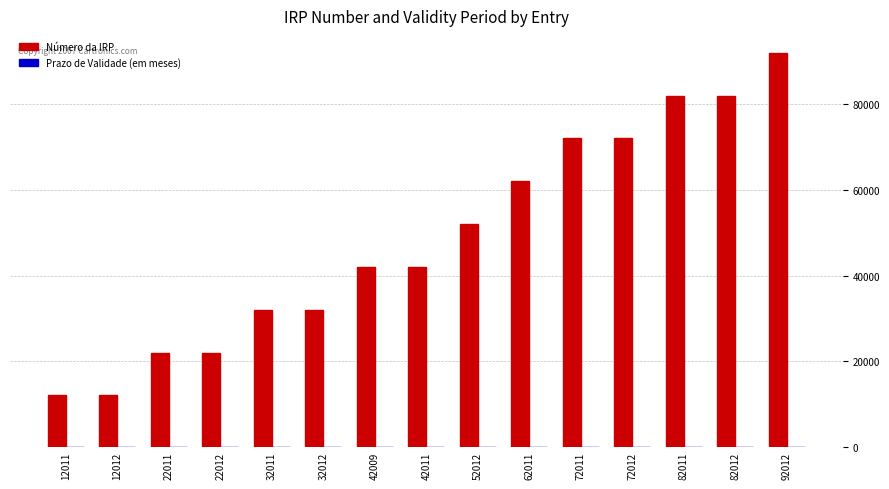

At which label does Número da IRP reach its peak?

92012